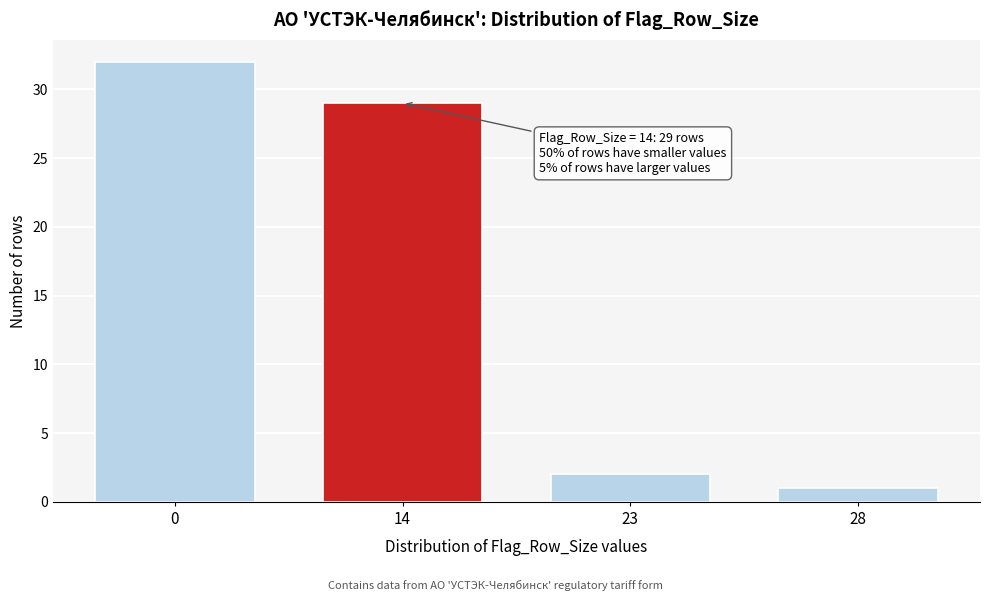

Reading left to right, extract all data points from this chart.

32	29	2	1